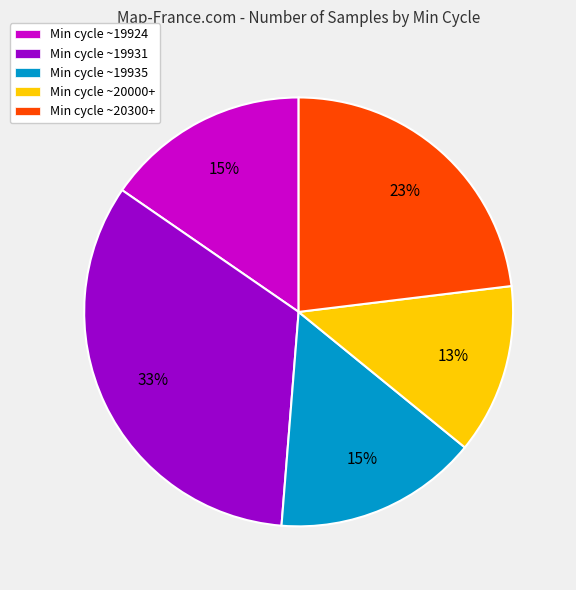

To the nearest percent, what is the average slice percentage?

20%